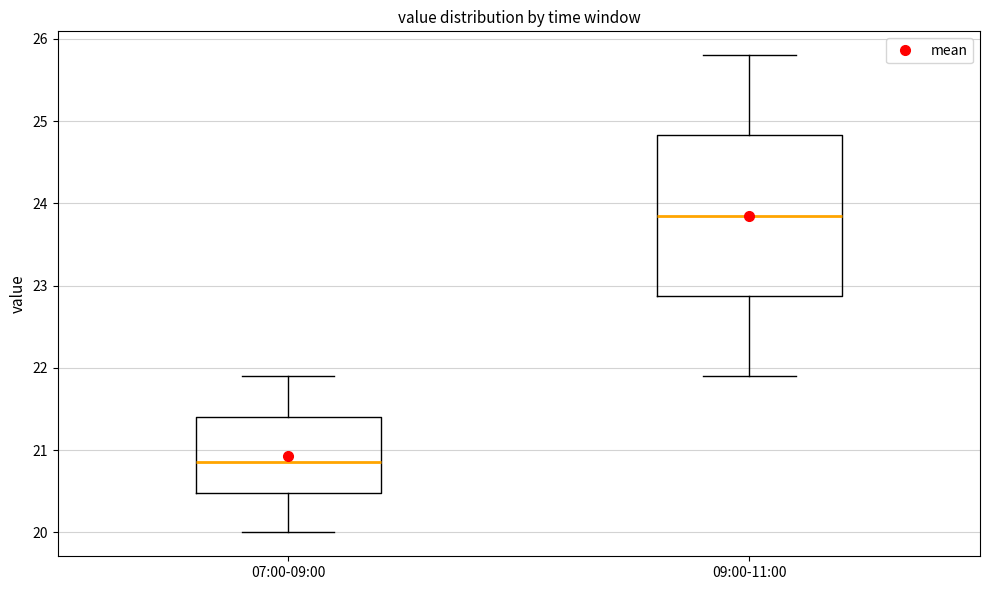

Comparing the boxes themselves (not the whiskers), which one is the tallest?

09:00-11:00